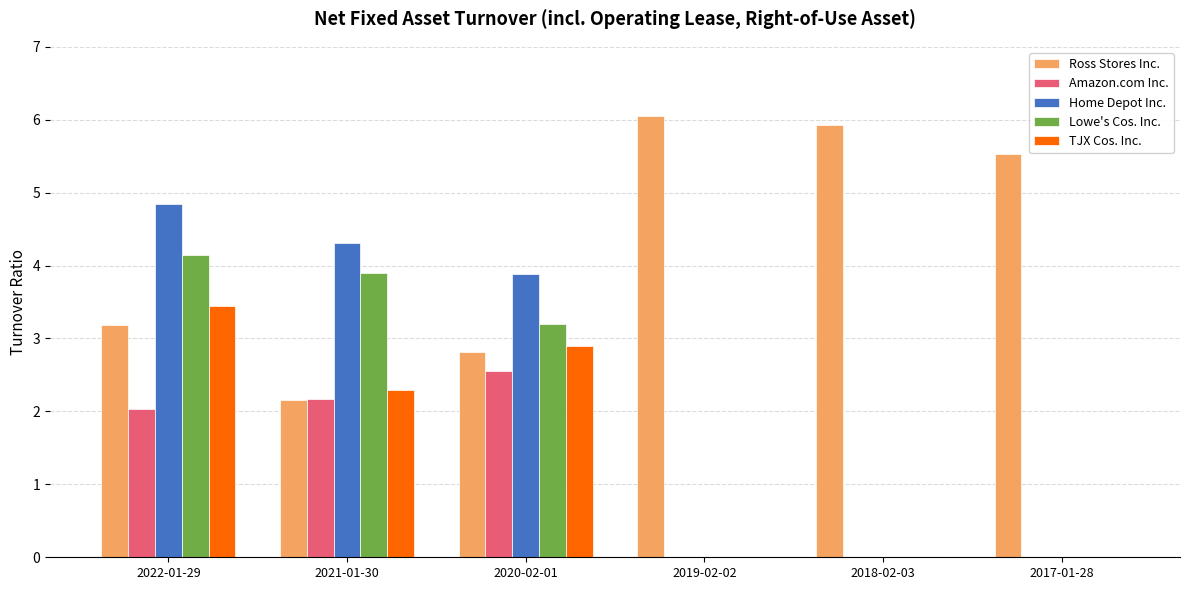

What value does the TJX Cos. Inc. series have at 2021-01-30?

2.3